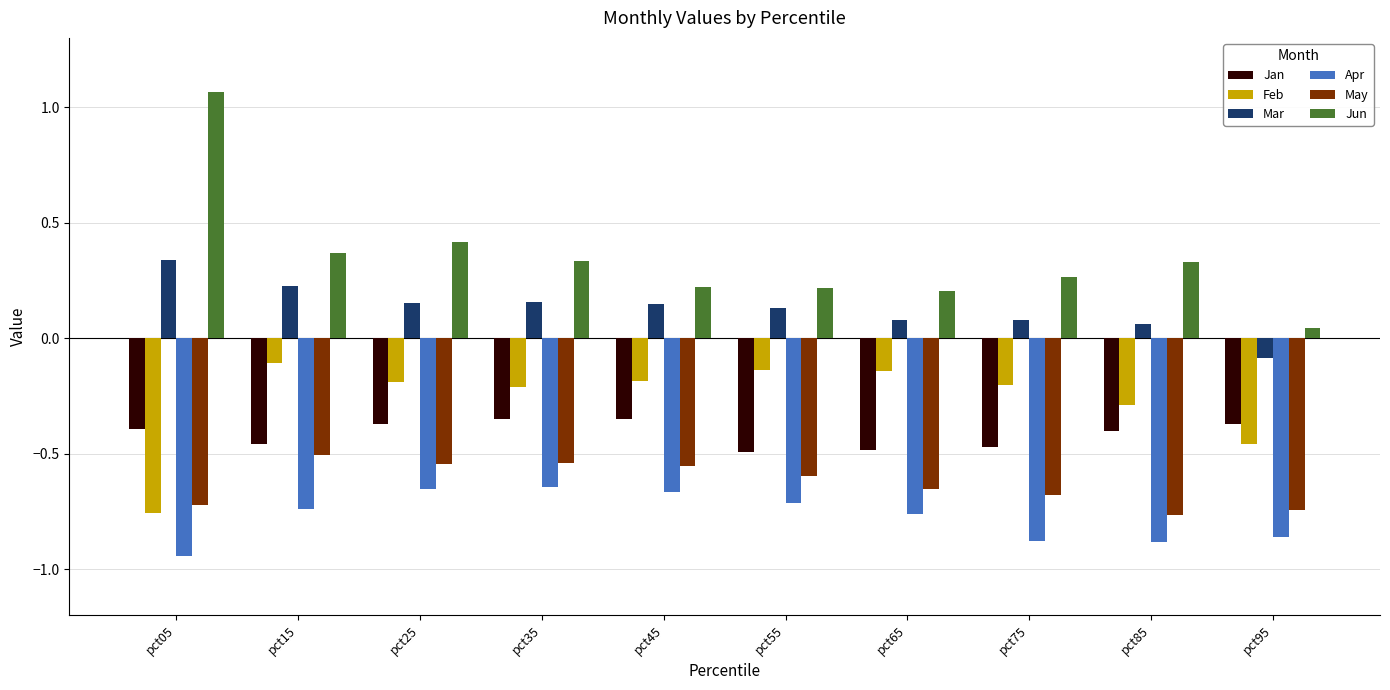

Which category has the lowest value across all series?

pct05